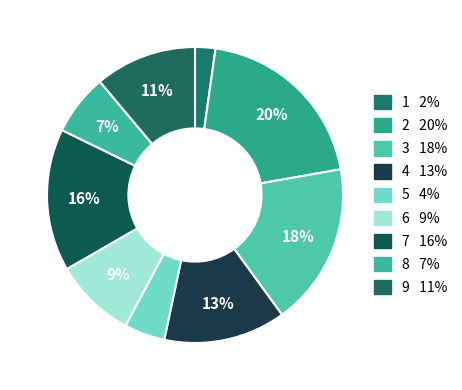

What is the ratio of the value at 9 to the value at 4?

0.8